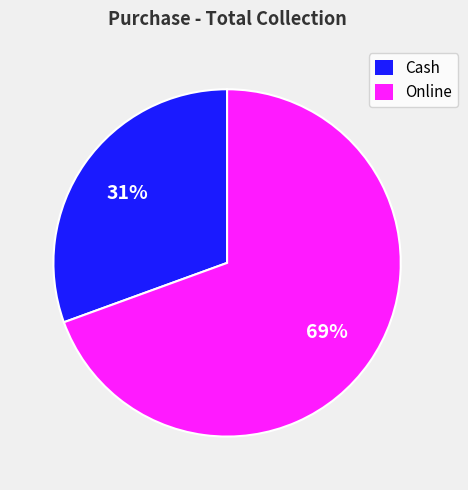

The Cash slice represents 39% of the pie. True or false?

False